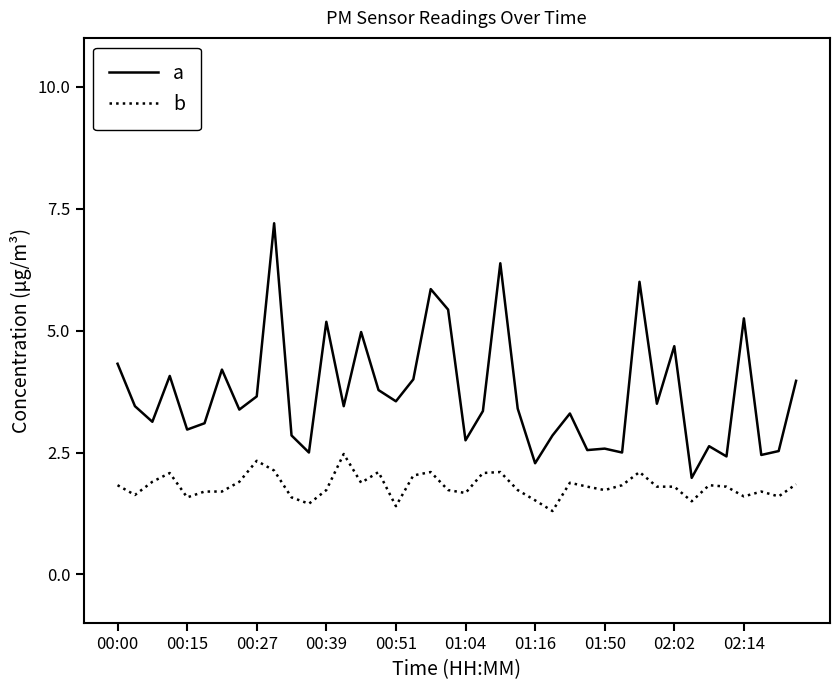

Which series has the widest spread of values?

a